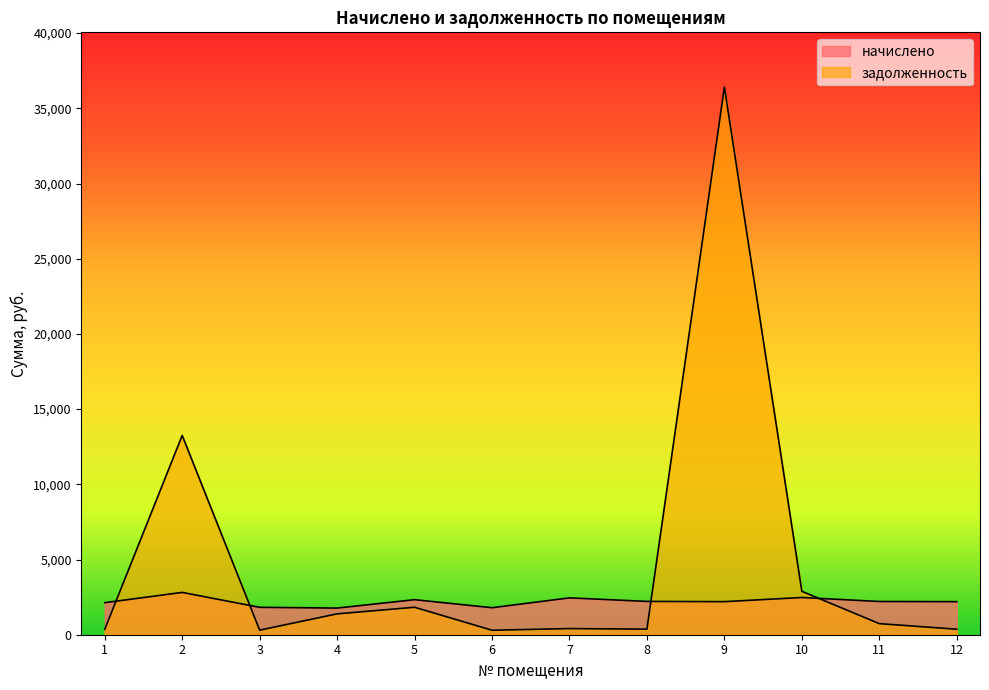

Which series changed the most between 3 and 5?

задолженность